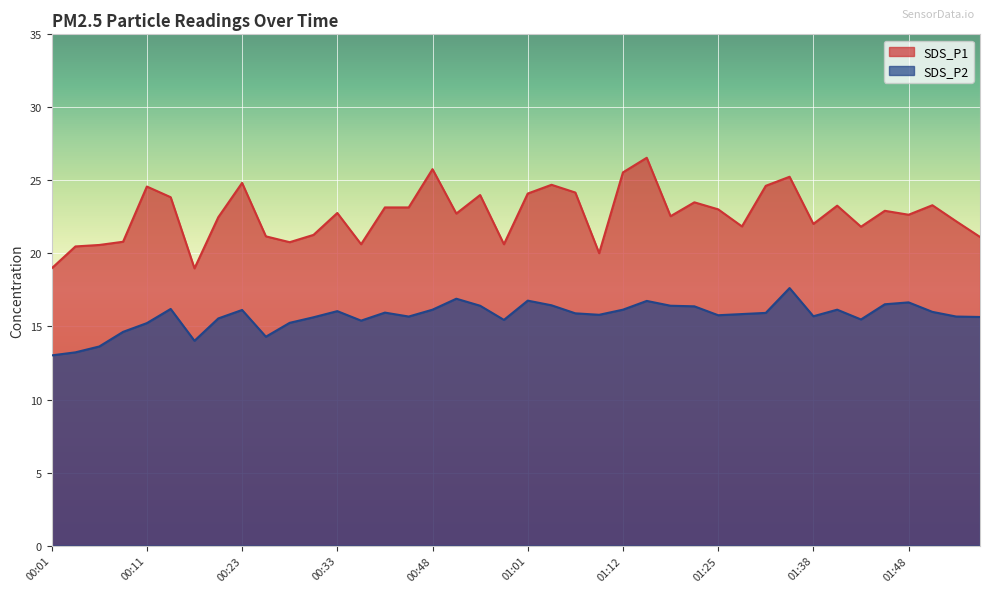

What are all the series names shown in the legend?

SDS_P1, SDS_P2